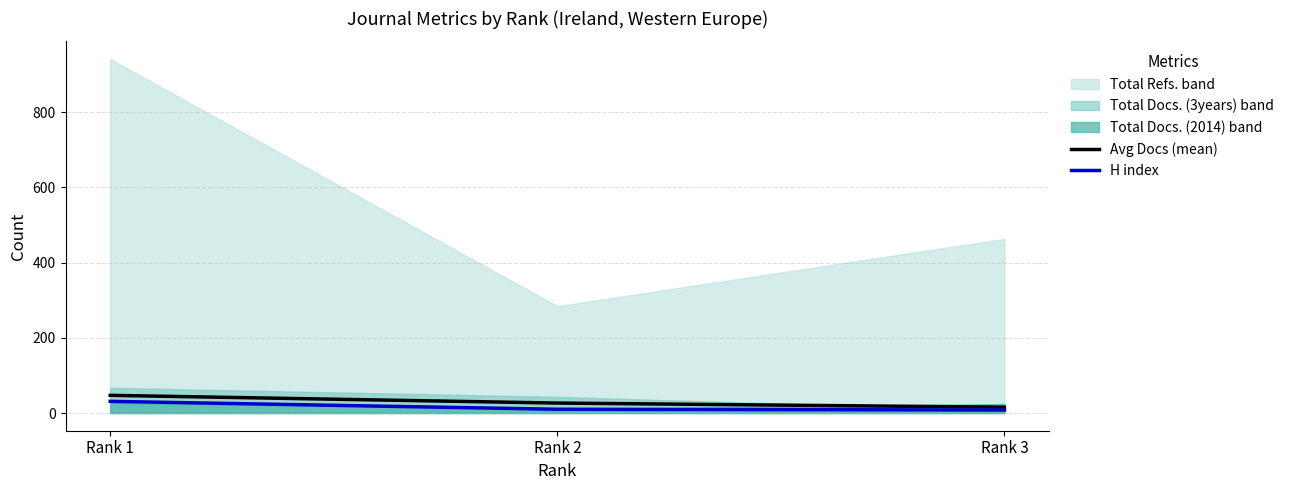

Is the value of Avg Docs (mean) at Rank 3 greater than the value of H index at Rank 3?

Yes